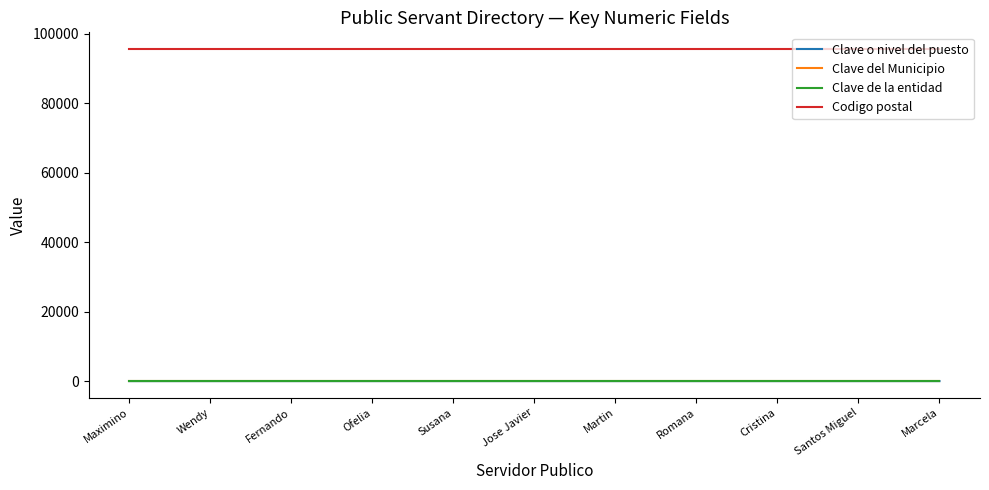

True or false: Clave de la entidad and Codigo postal cross at least once.

False